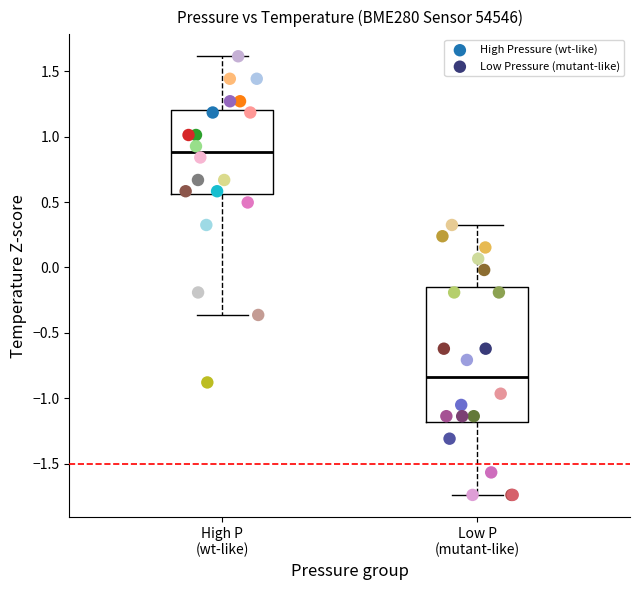

Which series has the largest Y range (max minus min)?

High Pressure (wt-like)